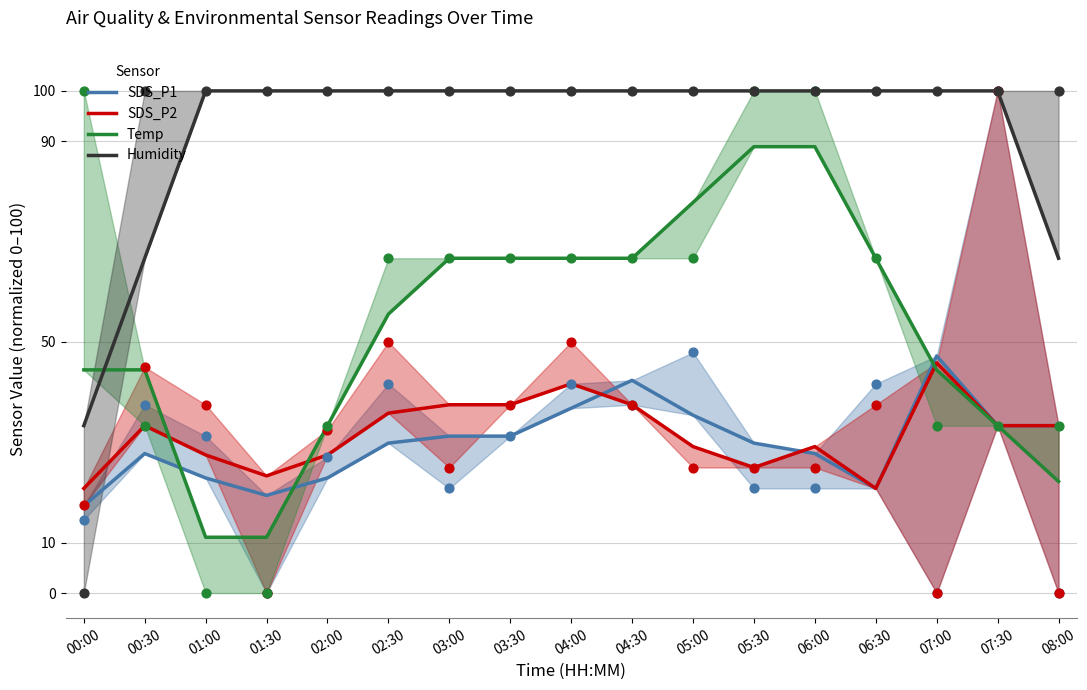

Which series has the largest total across all categories?

Humidity